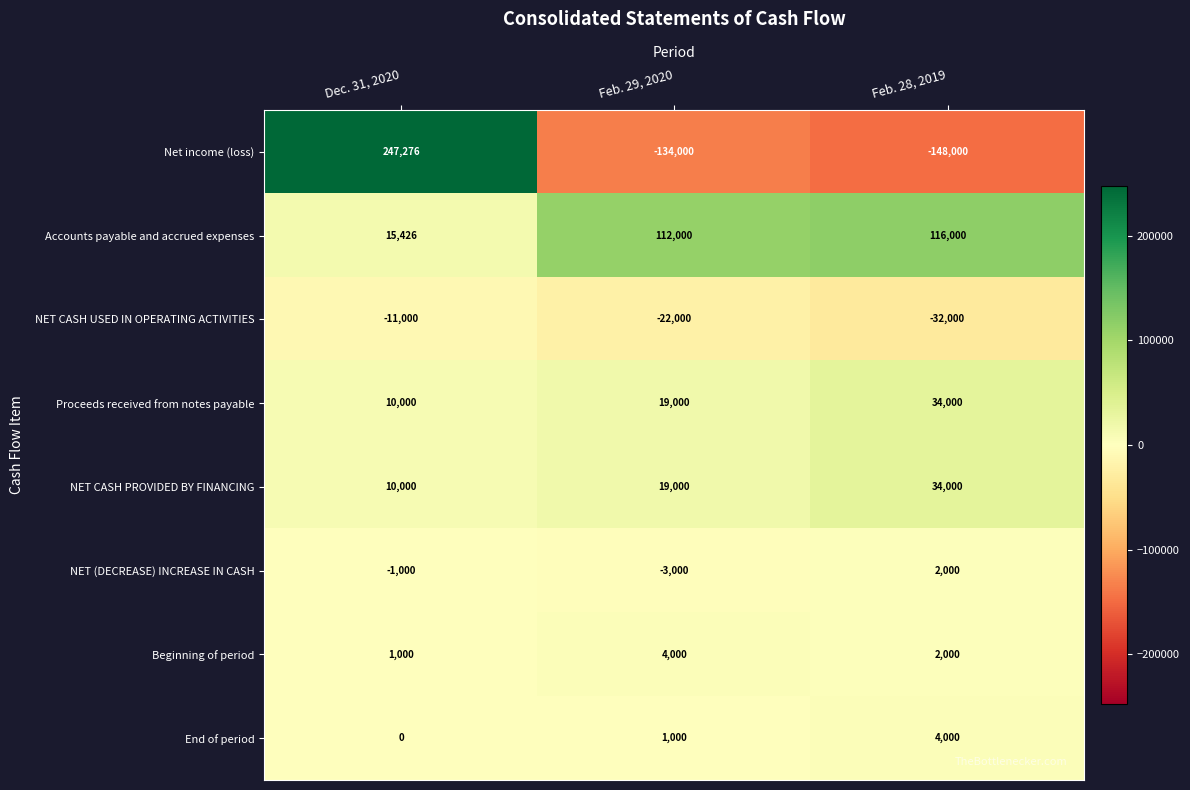

What is the difference between the highest and lowest values at Dec. 31, 2020?

258276